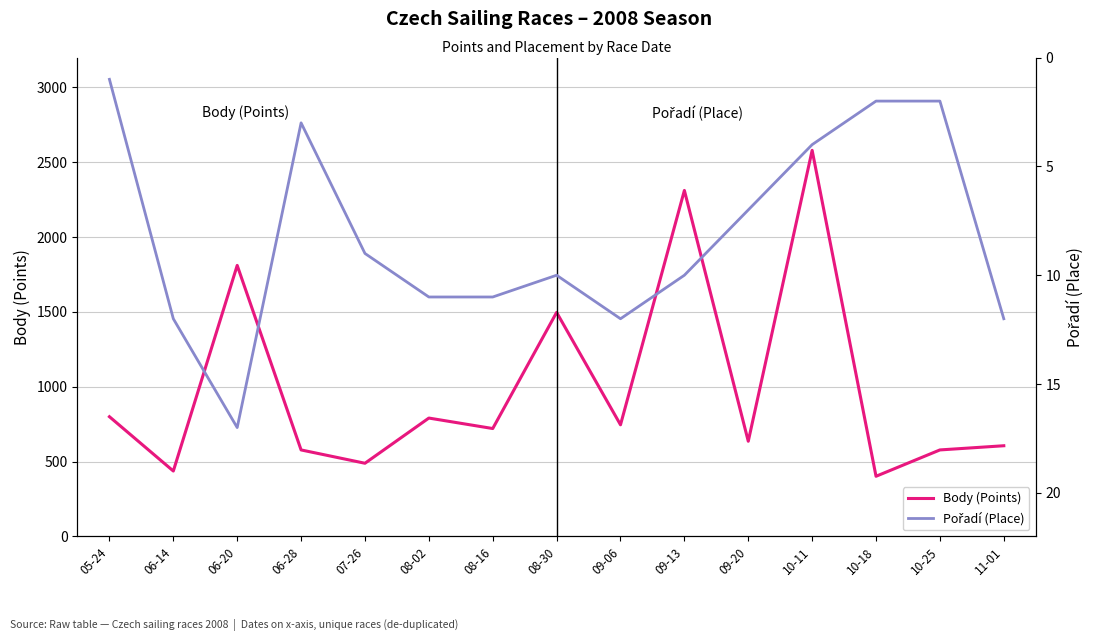

What is the difference between the maximum and minimum values in the Body (Points) series?

2178